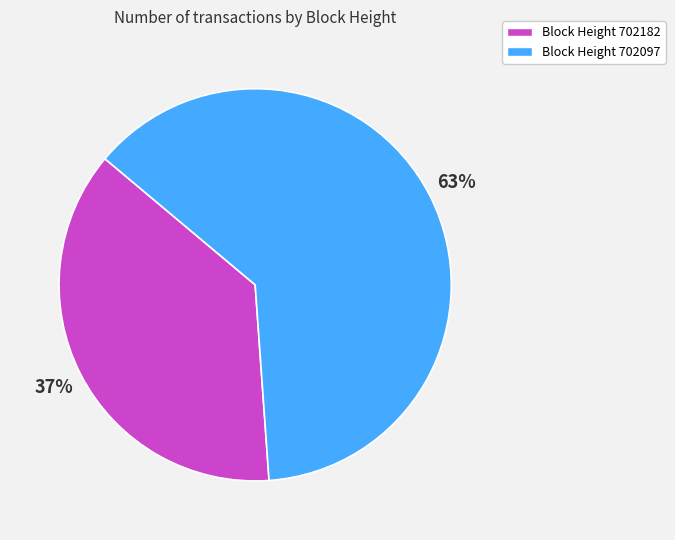

Does any single category account for the majority?

Yes